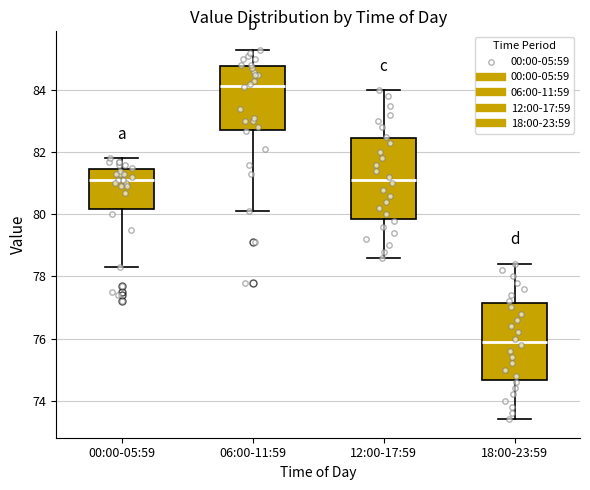

Where is the lower edge of the box for 12:00-17:59 on the y-axis? The values are not printed on the chart, so give them approximately, as read against the axis.

79.8